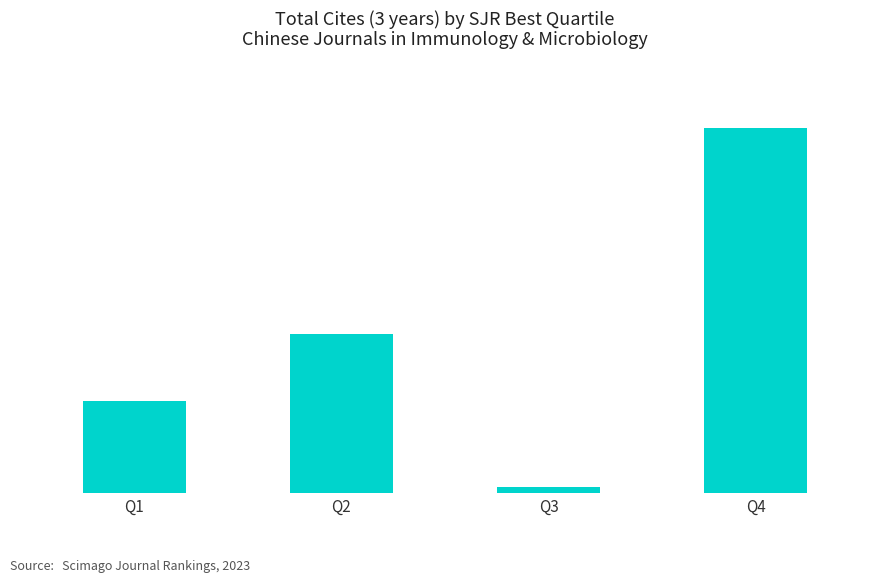

Does the chart contain any negative values?

No